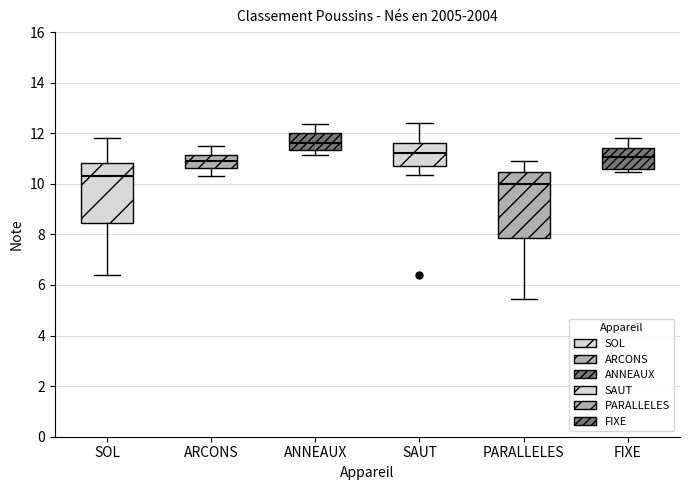

Which box has the lowest median line?

PARALLELES